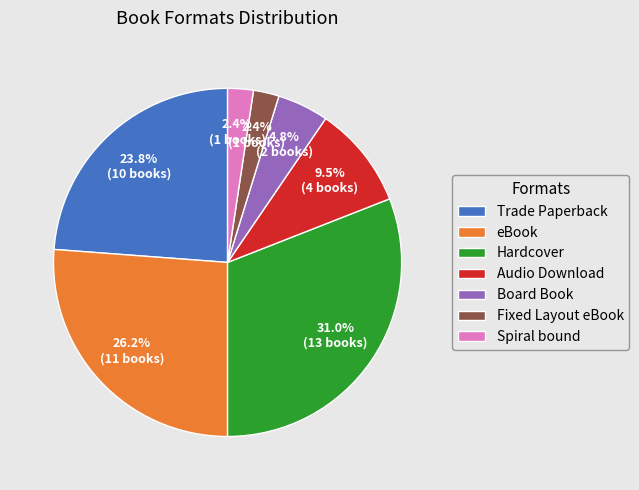

How many slices are in this pie chart?

7